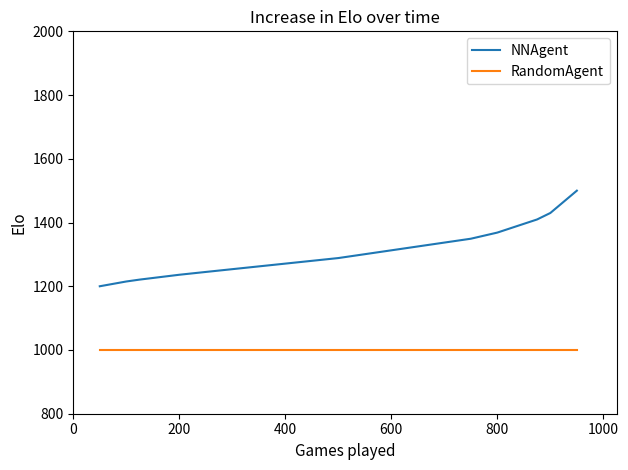

Reading left to right, extract all data points from this chart.

NNAgent: 1200.0	1215.0	1220.9	1236.1	1244.9	1288.5	1349.2	1368.4	1409.6	1429.9	1500.0
RandomAgent: 1000.0	1000.0	1000.0	1000.0	1000.0	1000.0	1000.0	1000.0	1000.0	1000.0	1000.0